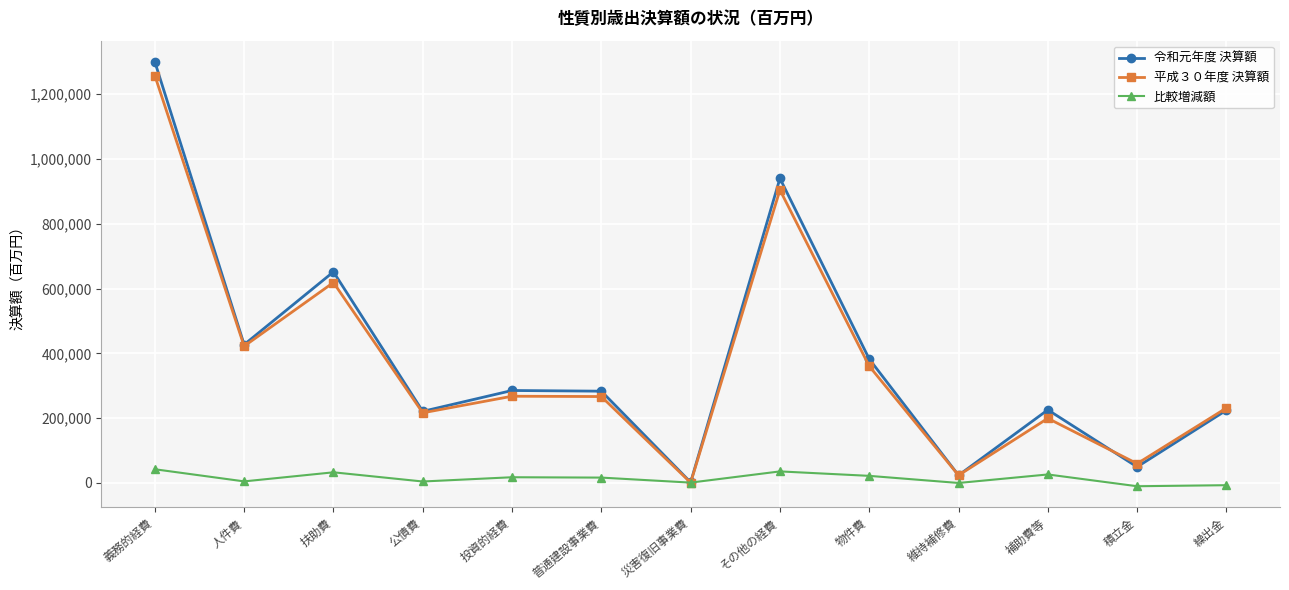

The value of 令和元年度 決算額 at その他の経費 is 939851. True or false?

True